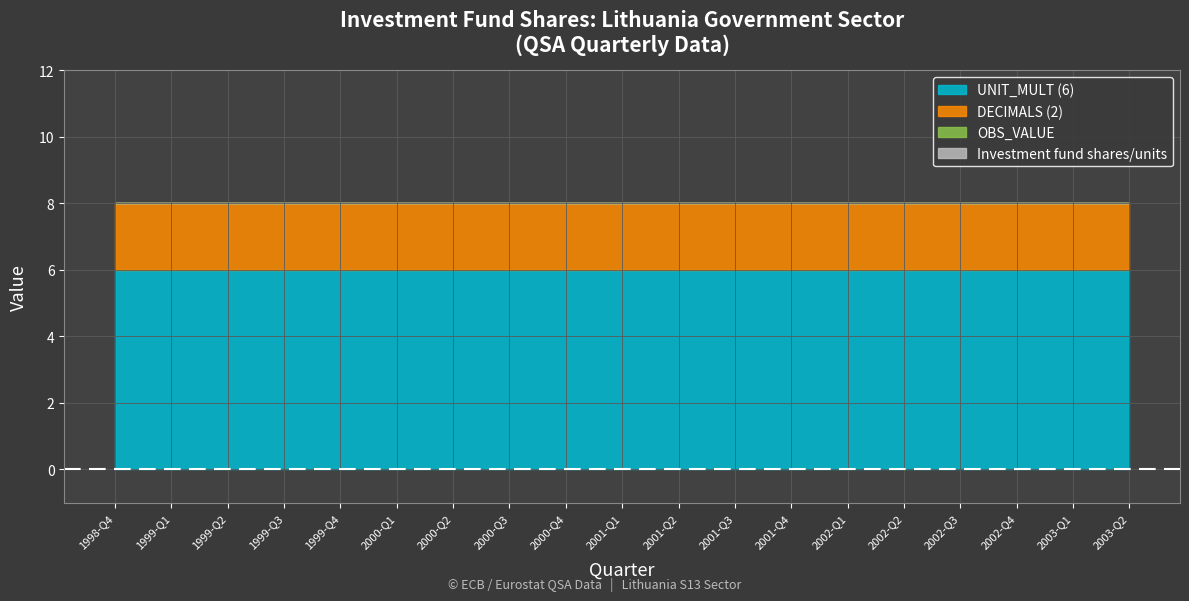

At 1998-Q4, list the series in order from smallest to largest.

Investment fund shares/units, OBS_VALUE, DECIMALS (2), UNIT_MULT (6)